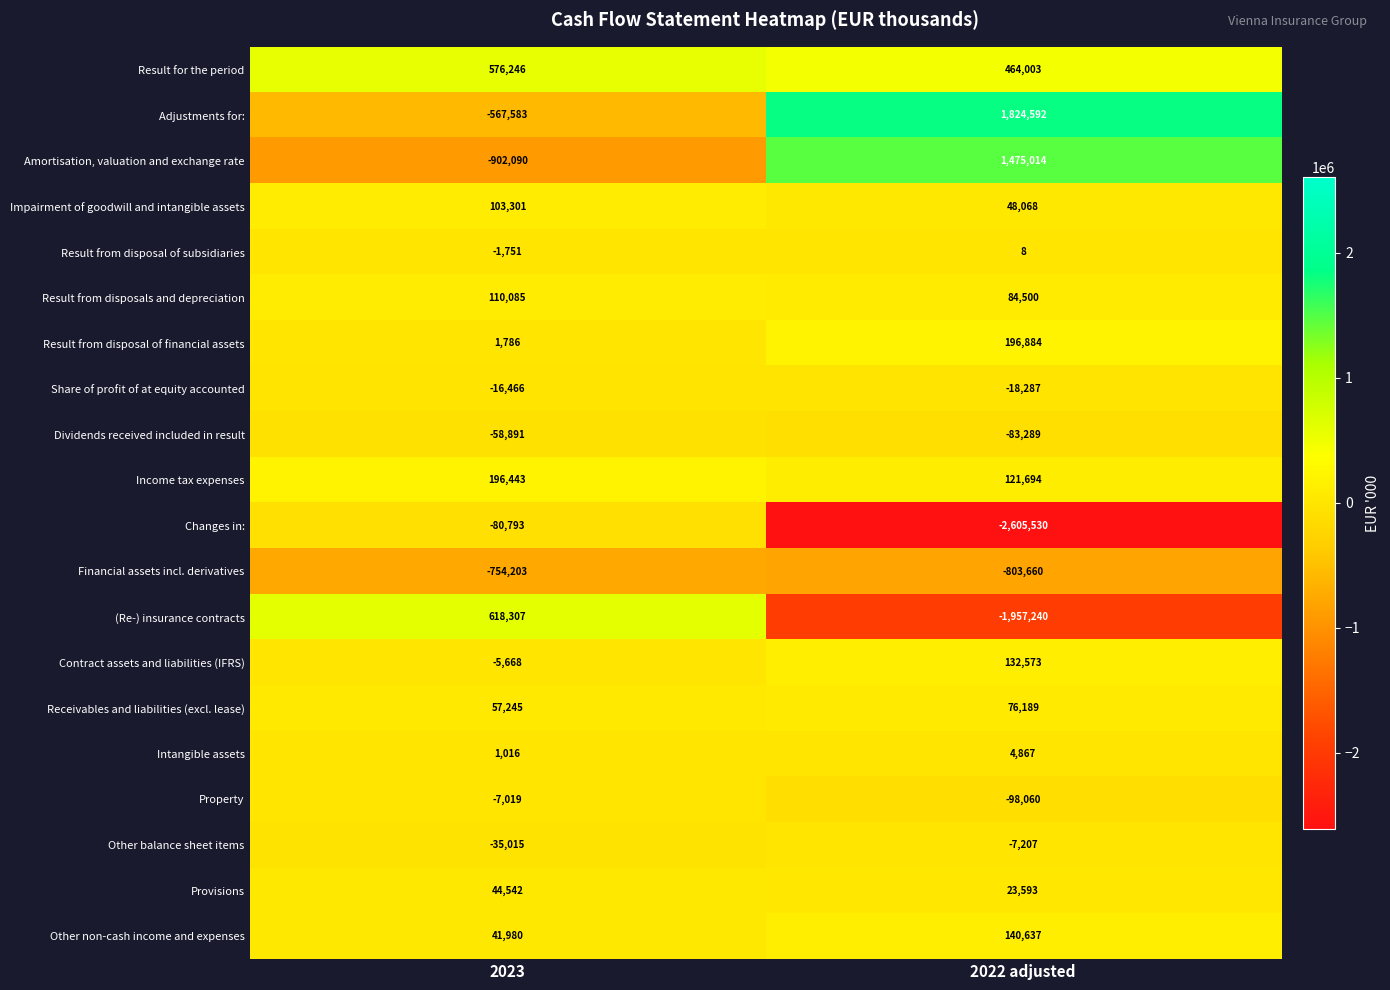

True or false: Dividends received included in result has a value of -83289 at 2022 adjusted.

True